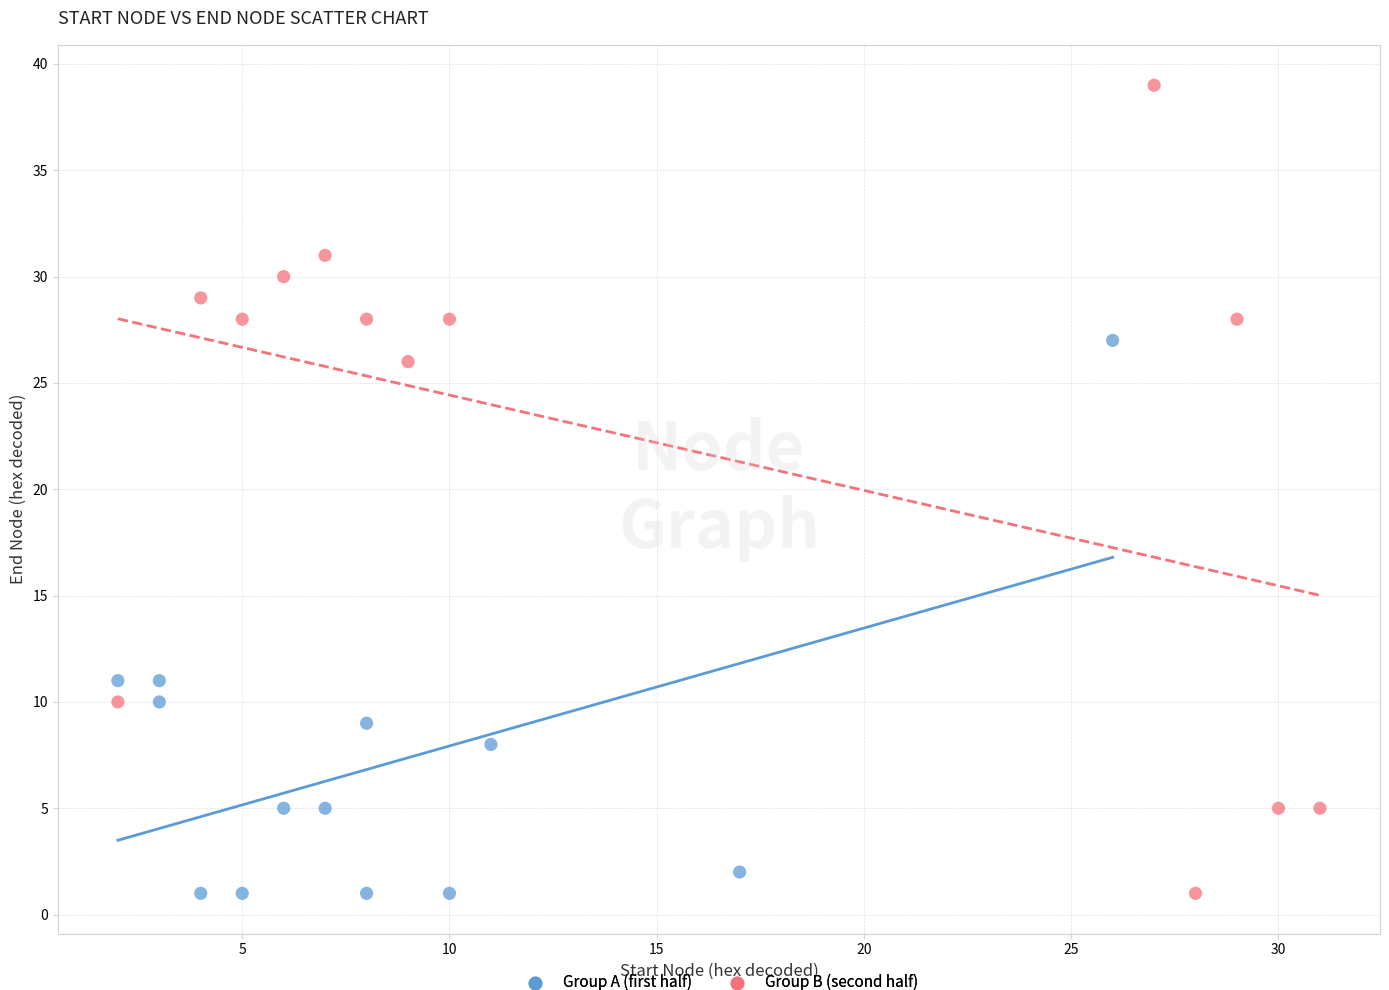

Which series has the widest spread of Y values?

Group B (second half)